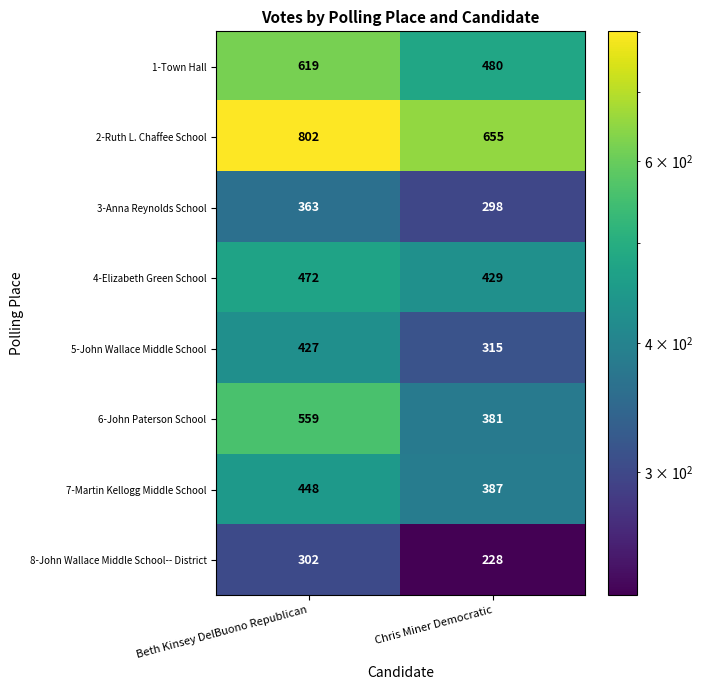

At how many categories does at least one series exceed 483?

2